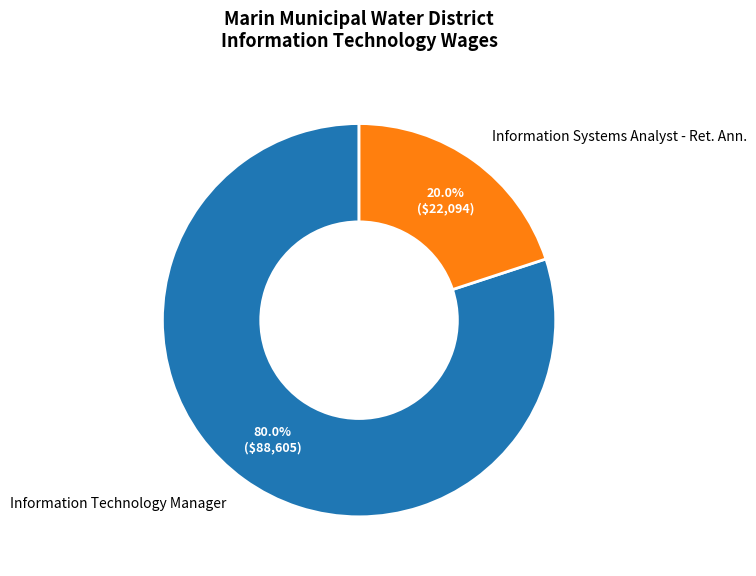

True or false: Information Systems Analyst - Ret. Ann. accounts for 20% of the total.

True